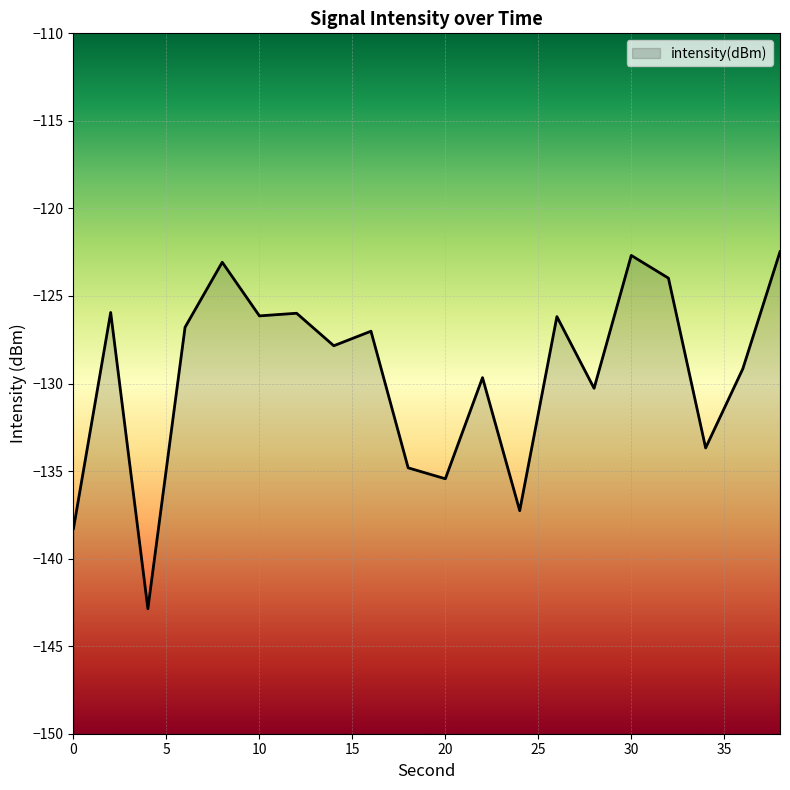

What is the smallest value displayed?

-142.9